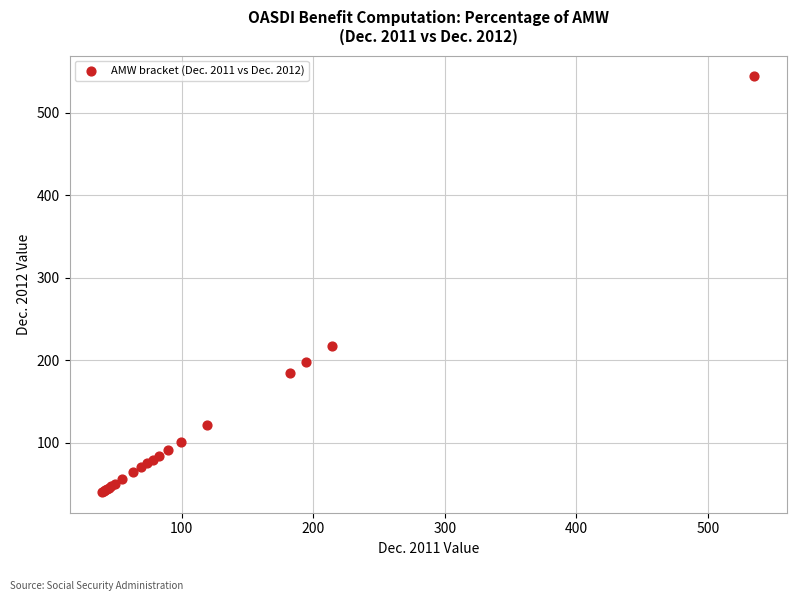

What Y value in the scatter plot is closest to 292?

217.6